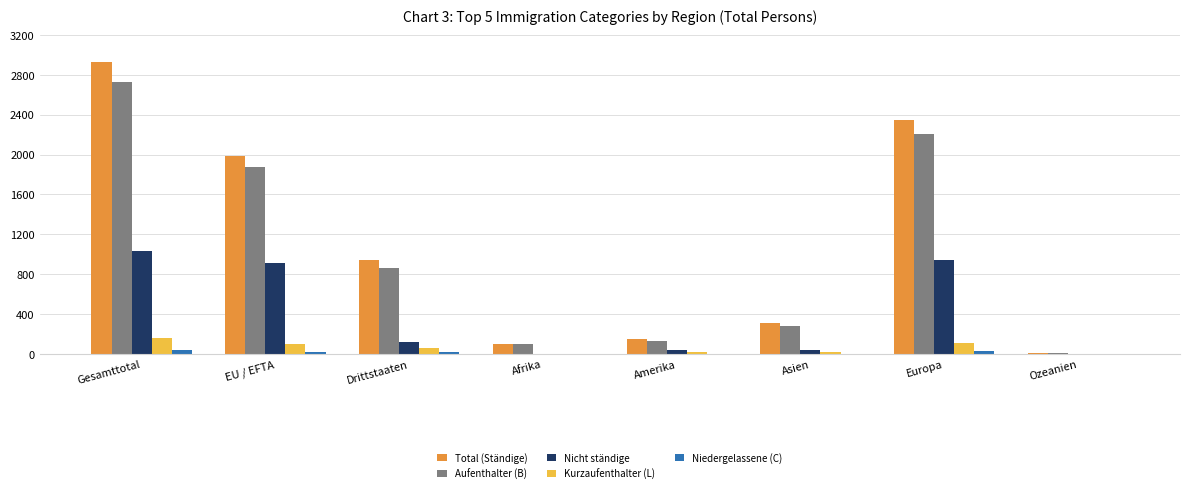

What is the sum of the Aufenthalter (B) values at Europa and Drittstaaten?

3063